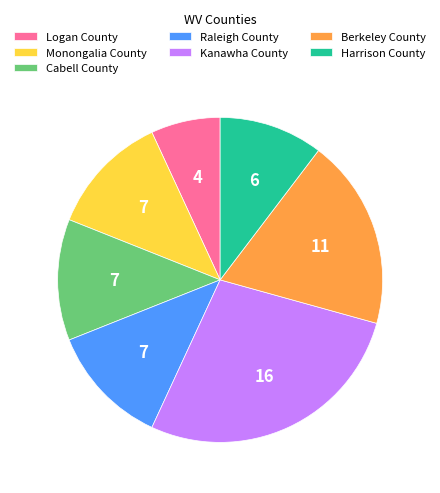

Does any single category account for the majority?

No